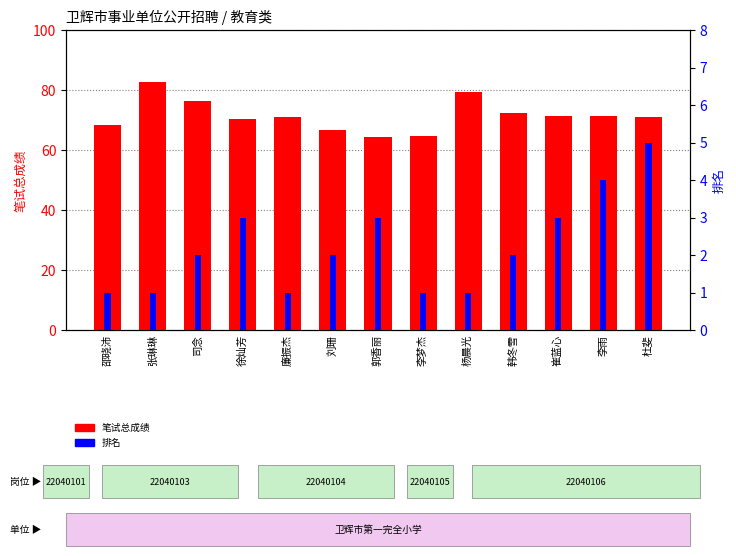

Is it true that 排名 equals 1.0 at 杨晨光?

True